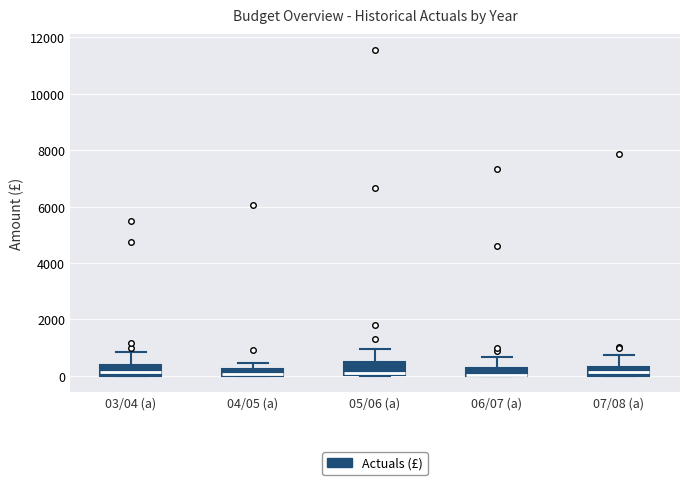

Where is the upper edge of the box for 04/05 (a) on the y-axis? The values are not printed on the chart, so give them approximately, as read against the axis.

200